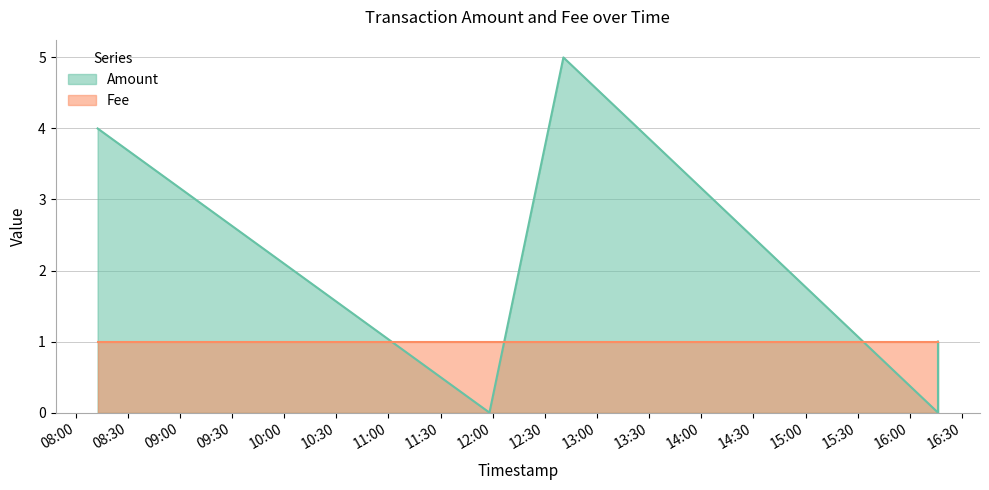

What is the greatest value displayed?

5